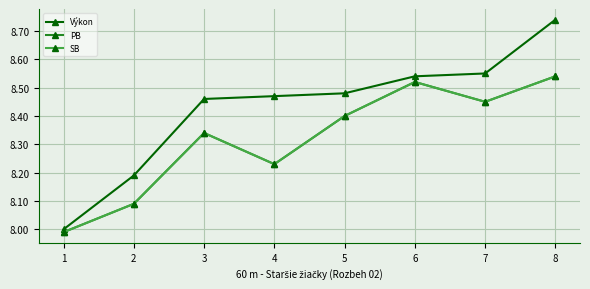

Is this an area chart (filled region under the line)?

No